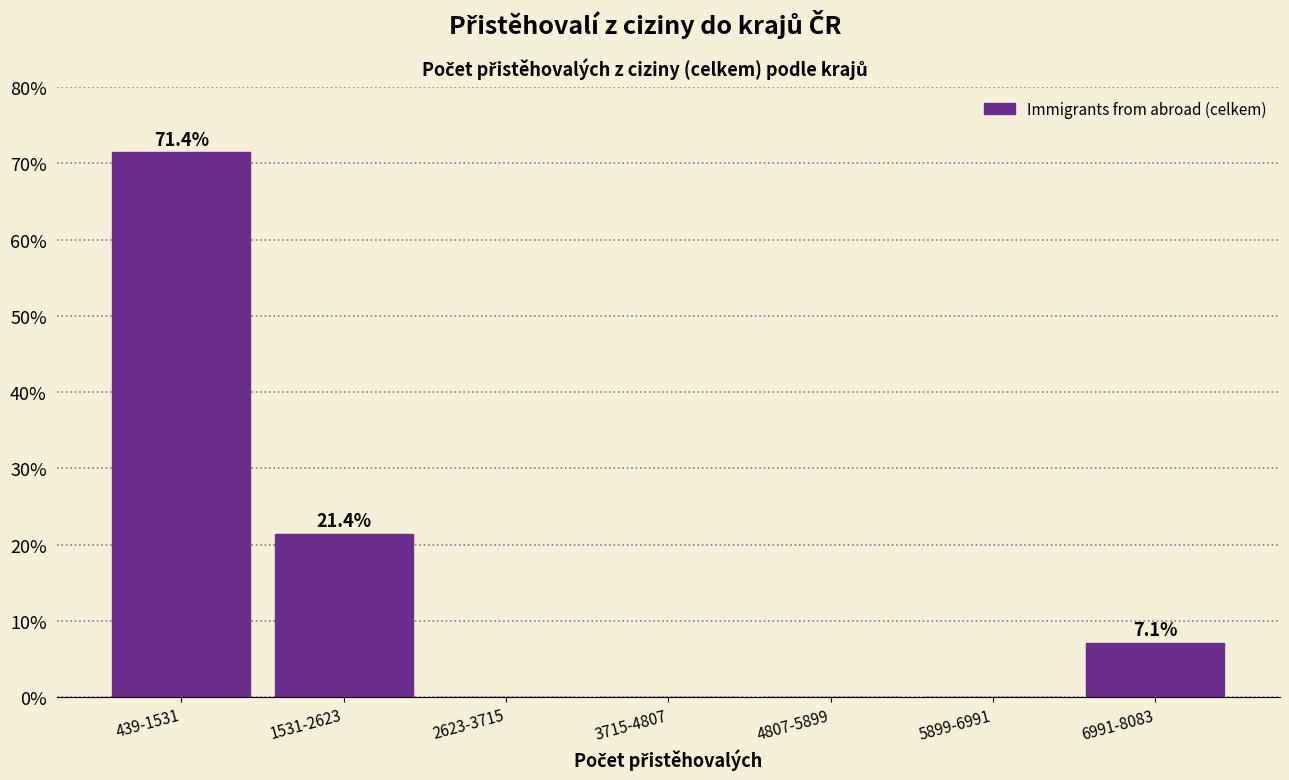

Reading right to left, extract all data points from this chart.

6991-8083=7.1	5899-6991=0.0	4807-5899=0.0	3715-4807=0.0	2623-3715=0.0	1531-2623=21.4	439-1531=71.4